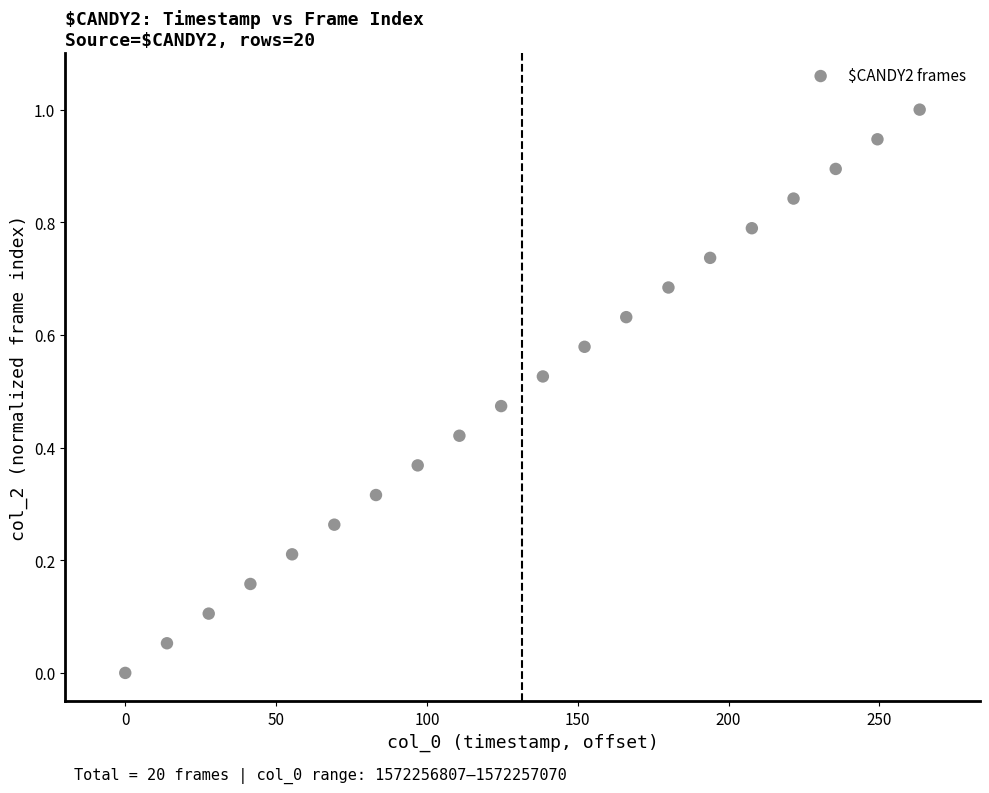

What is the range of Y values (max minus min)?

1.0